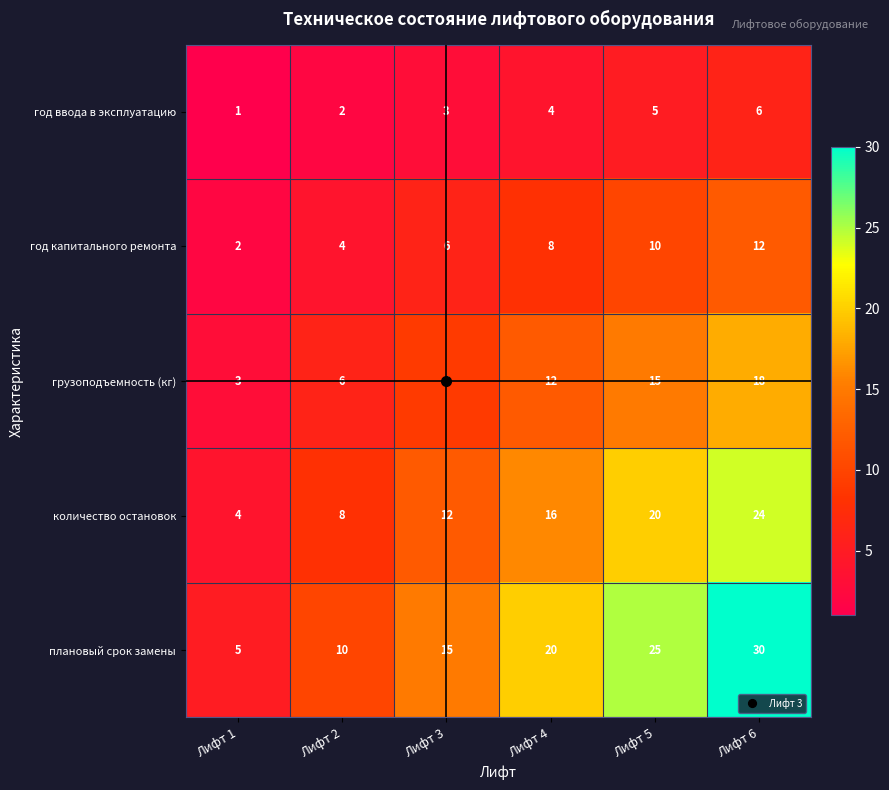

At which category is the sum across all series the highest?

Лифт 6